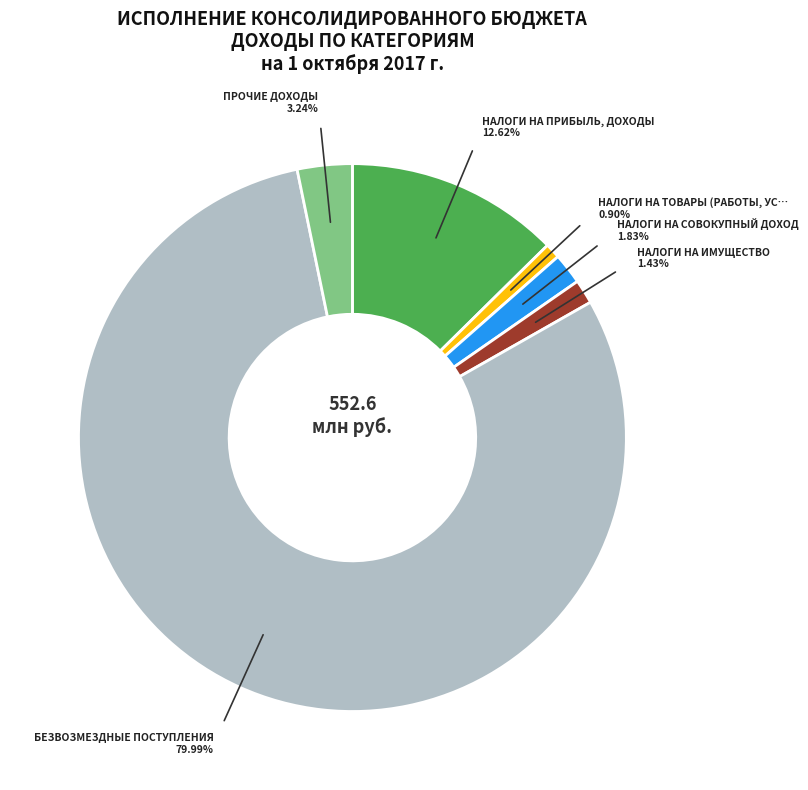

How many slices are in this pie chart?

6